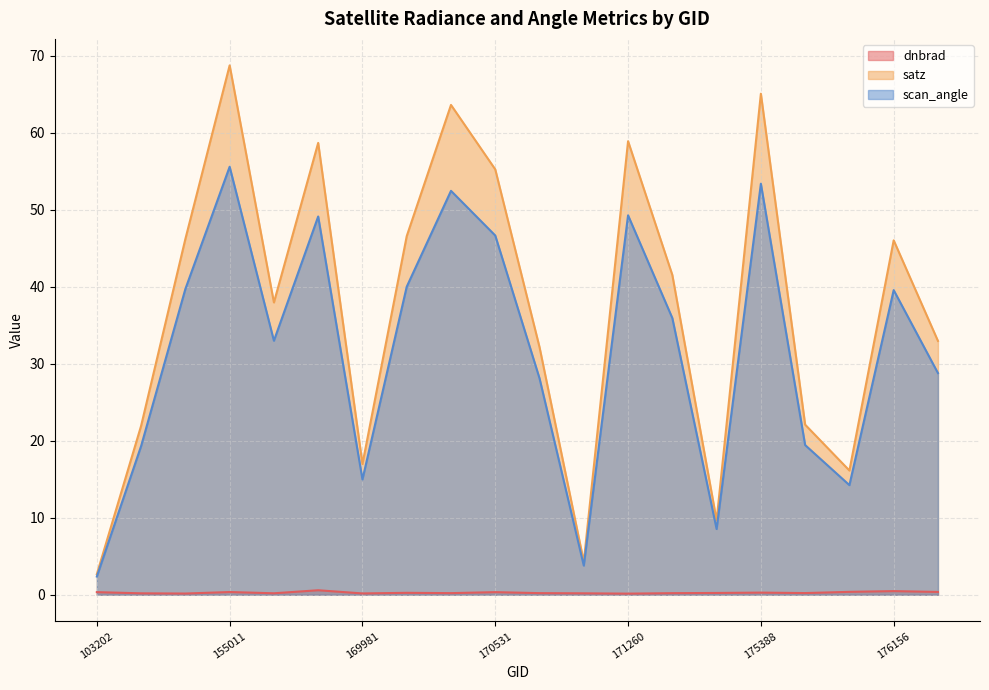

Is it true that dnbrad equals 0.2 at 170716?

True